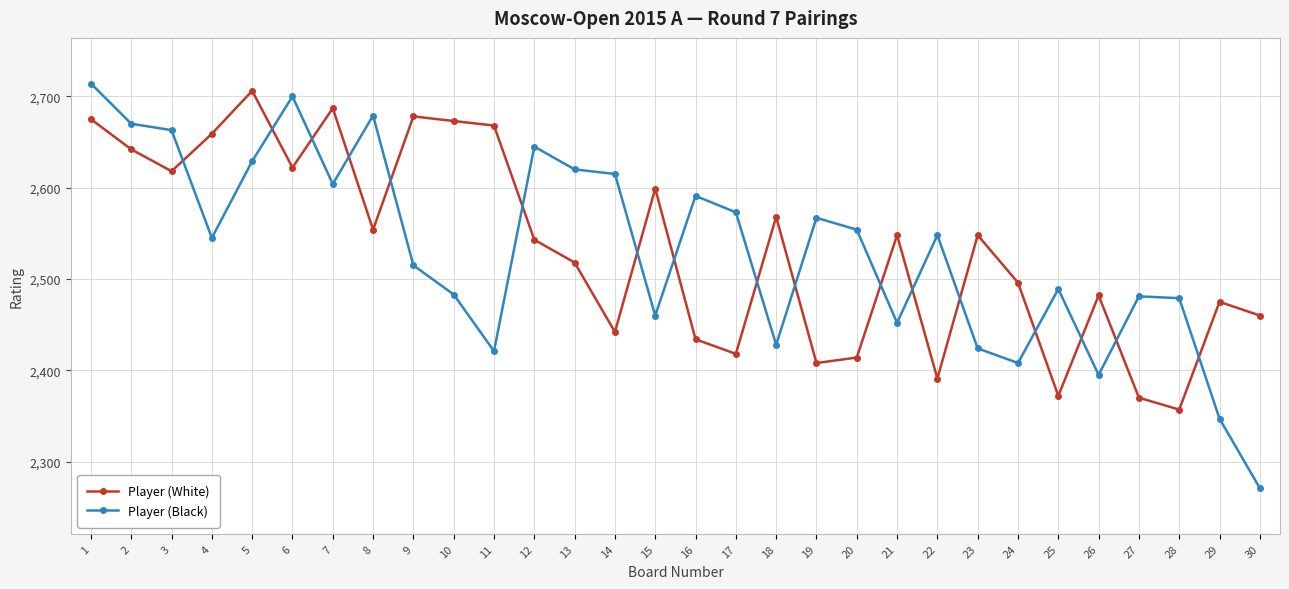

Rank the series at 4 from lowest to highest value.

Player (Black), Player (White)